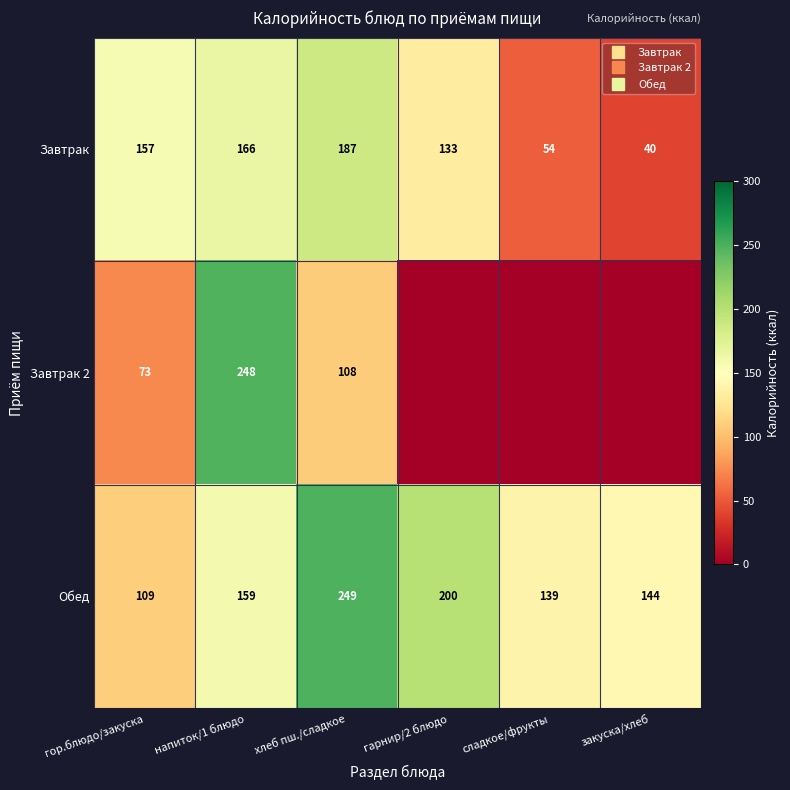

Which category has the highest value in the Завтрак series?

хлеб пш./сладкое